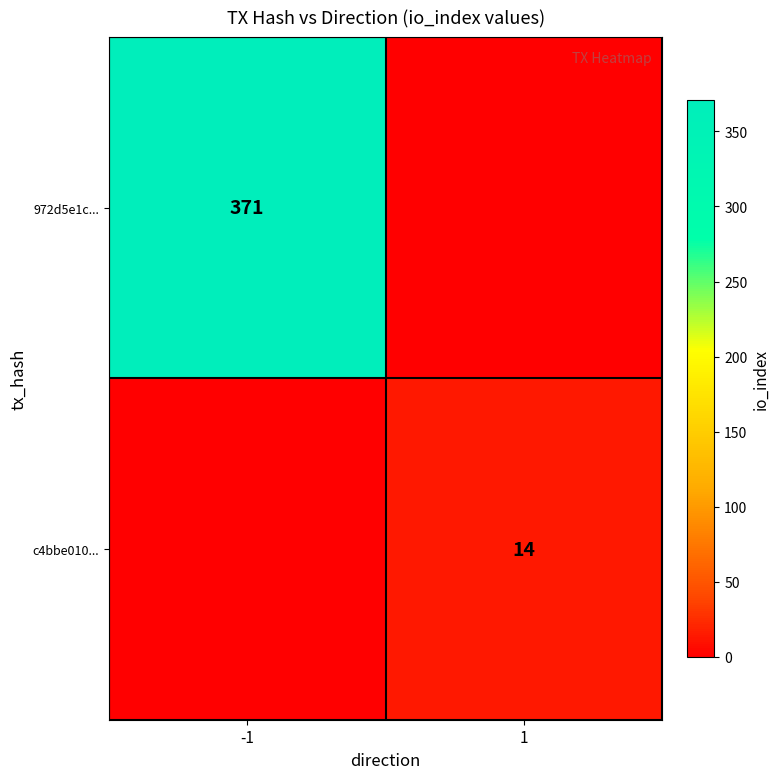

What is the total value across all series at 1?

14